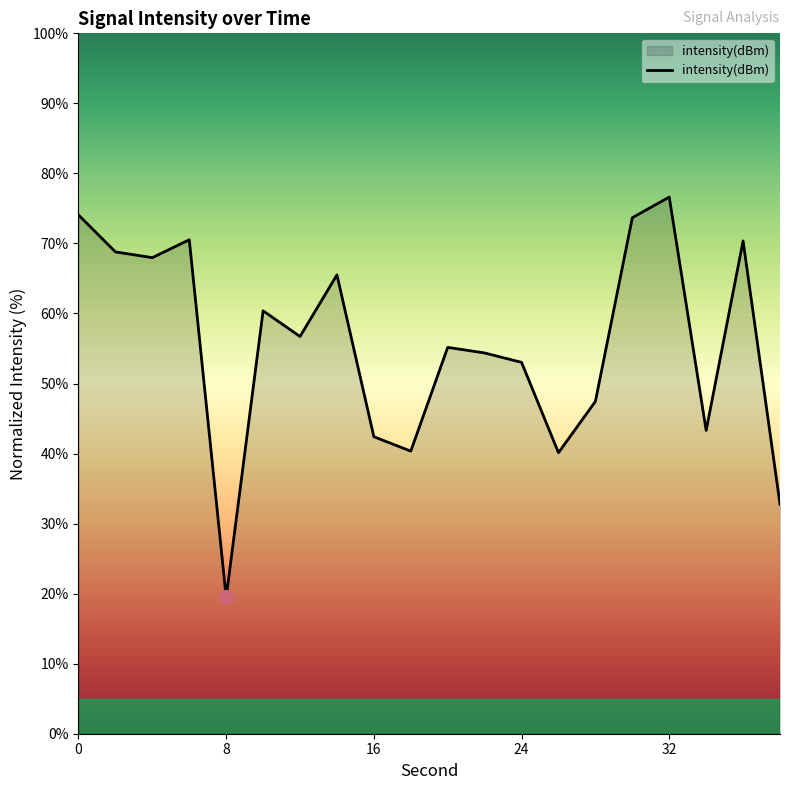

What is the maximum value shown in the chart?

76.6